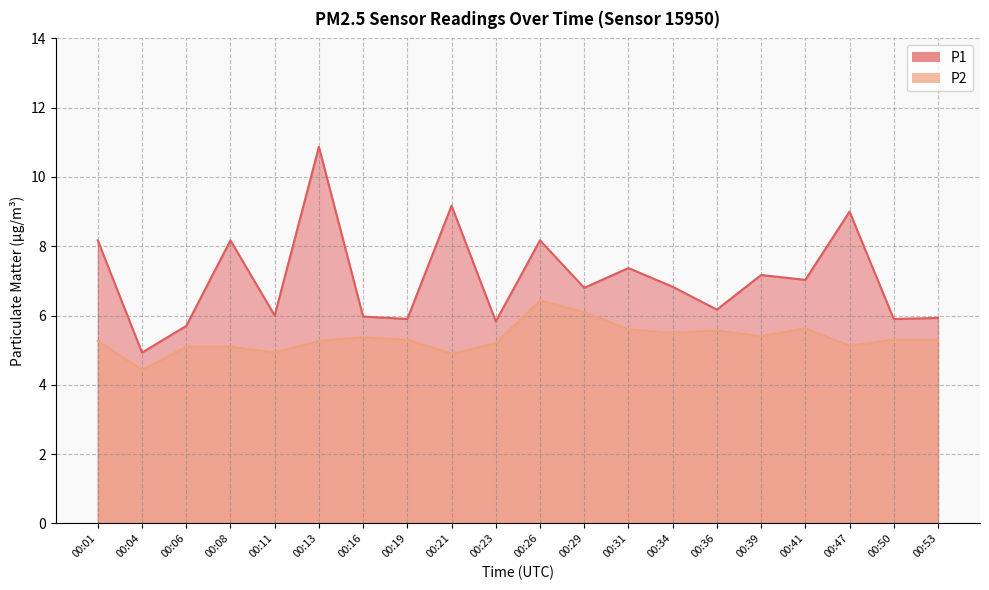

True or false: P2 has a value of 2.2 at 00:19.

False